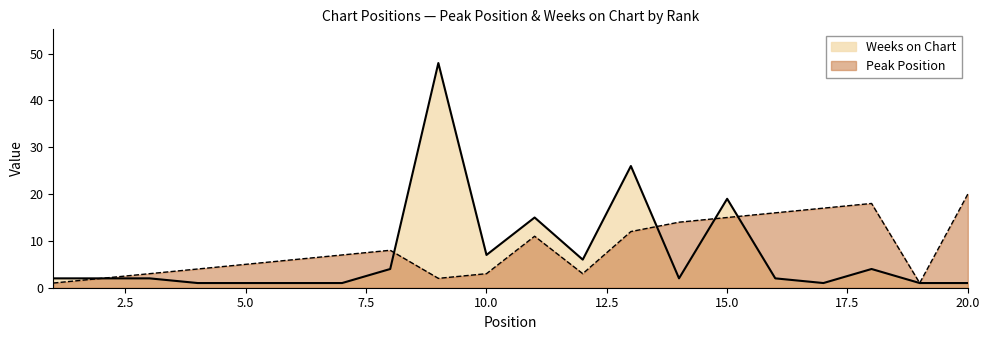

Which series has the widest spread of values?

Weeks on Chart